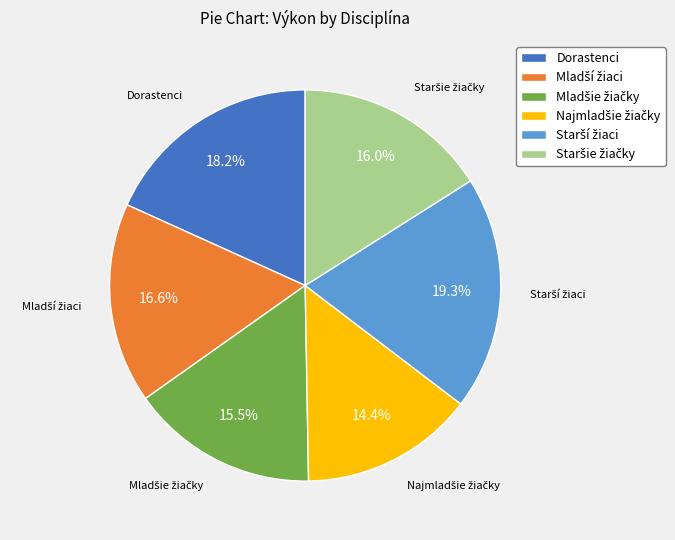

Is there any slice that represents more than half of the pie?

No